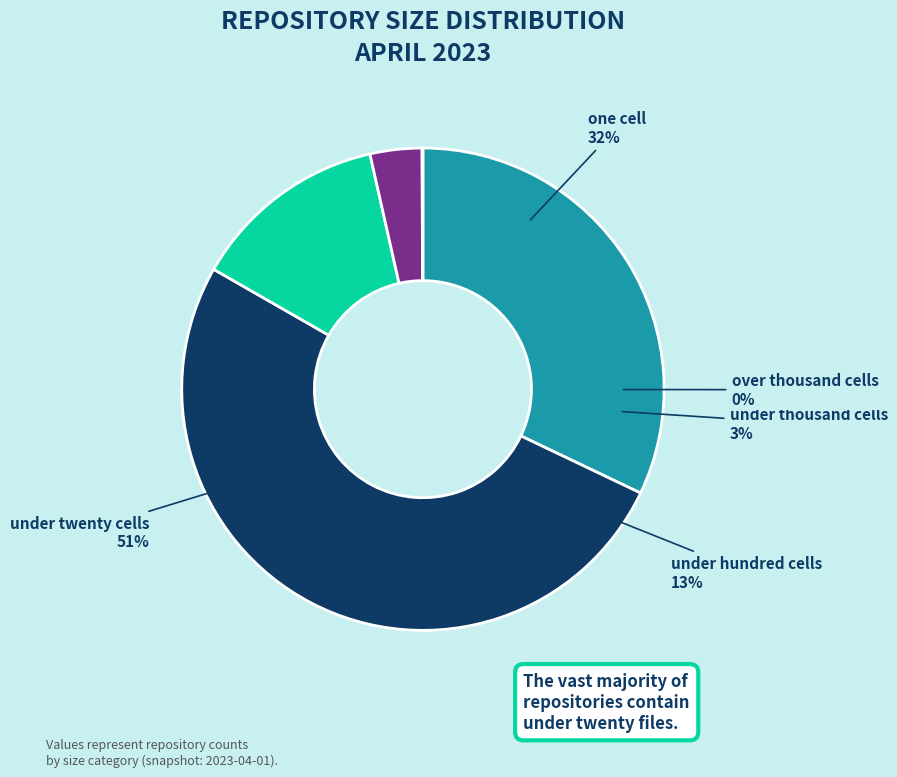

What is the ratio of the value at one_cell to the value at under_twenty_cells?

0.6